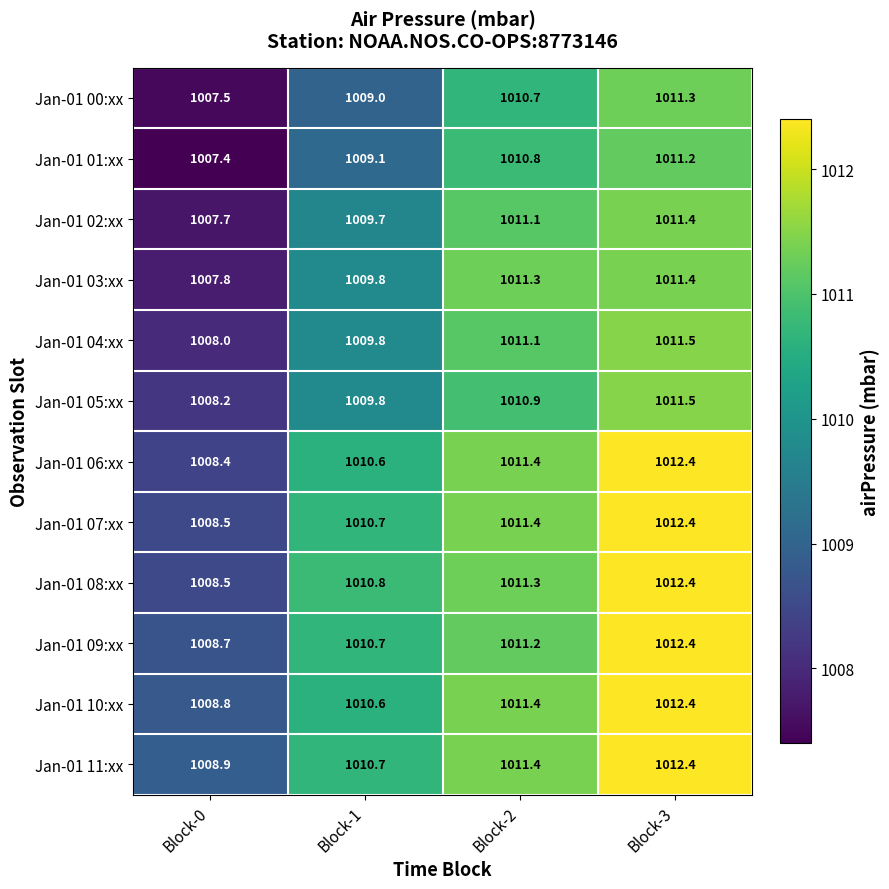

Which series has the widest spread of values?

Jan-01 06:xx